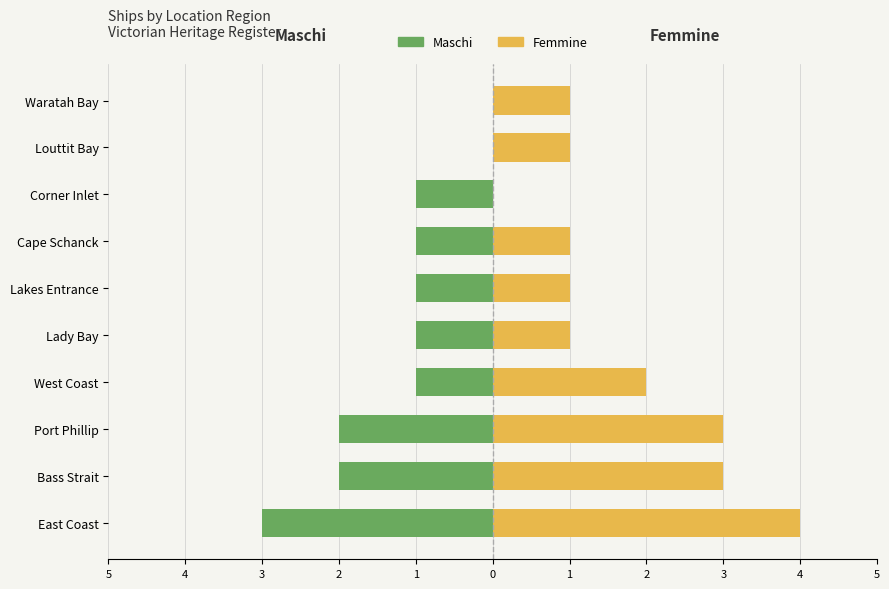

Which series has the largest total across all categories?

Femmine